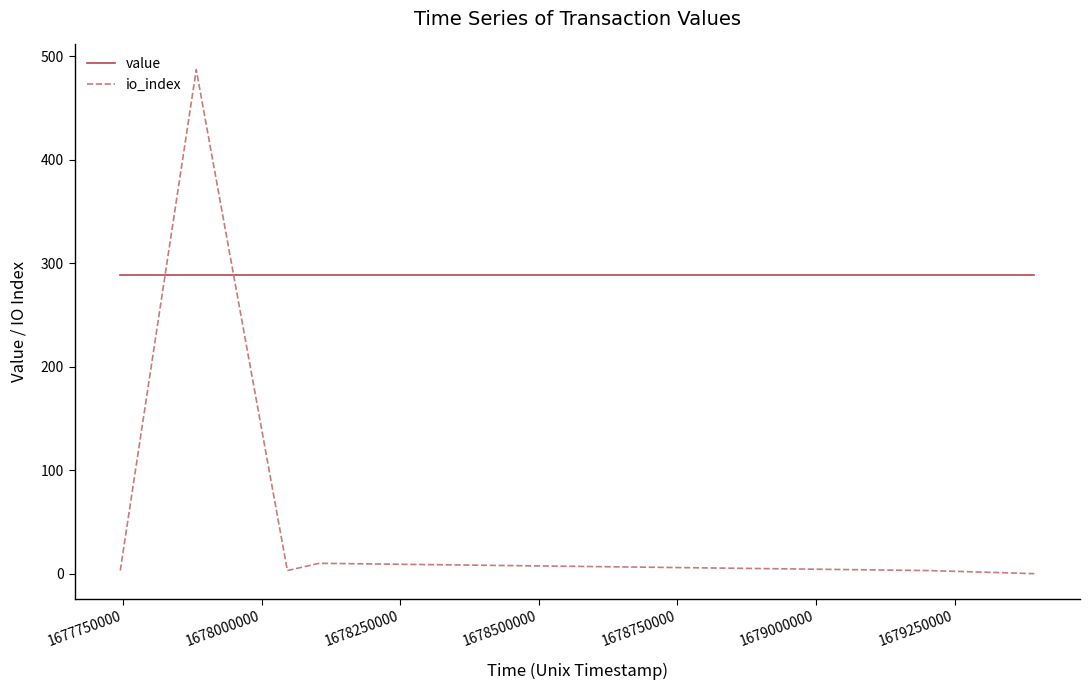

What is the difference between the maximum and second lowest values in the io_index series?

484.0